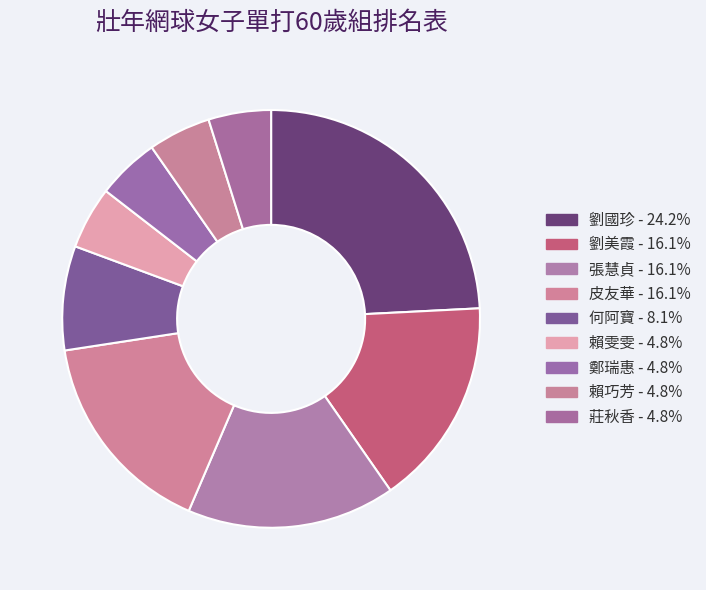

True or false: 劉美霞 accounts for 25% of the total.

False